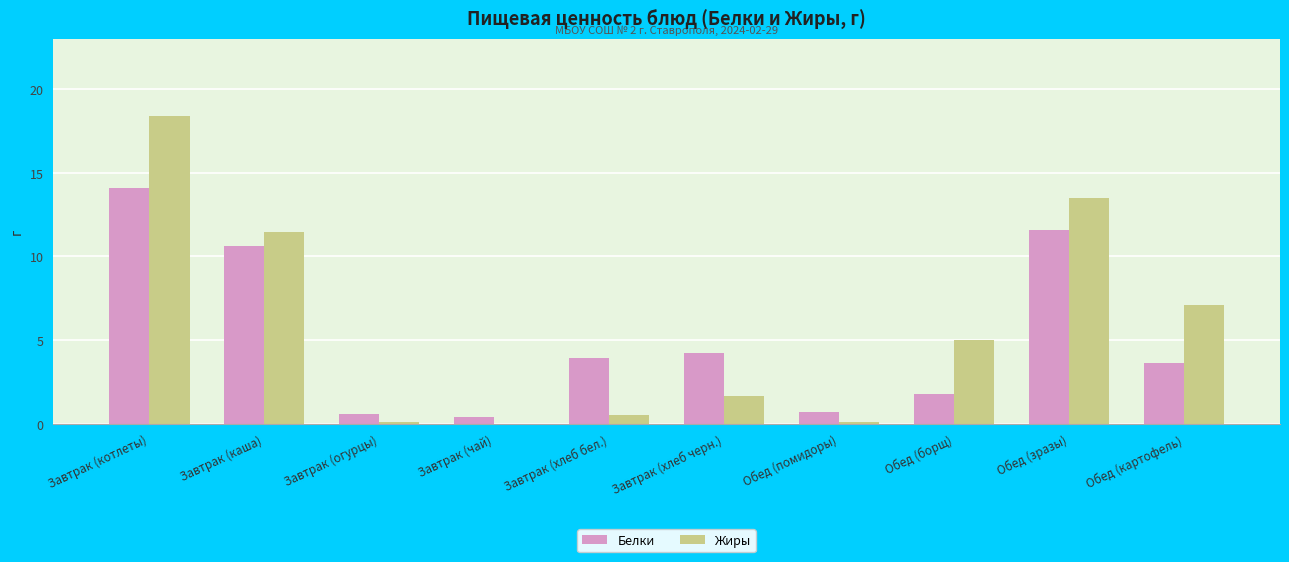

The value of Жиры at Завтрак (котлеты) is 25.7. True or false?

False